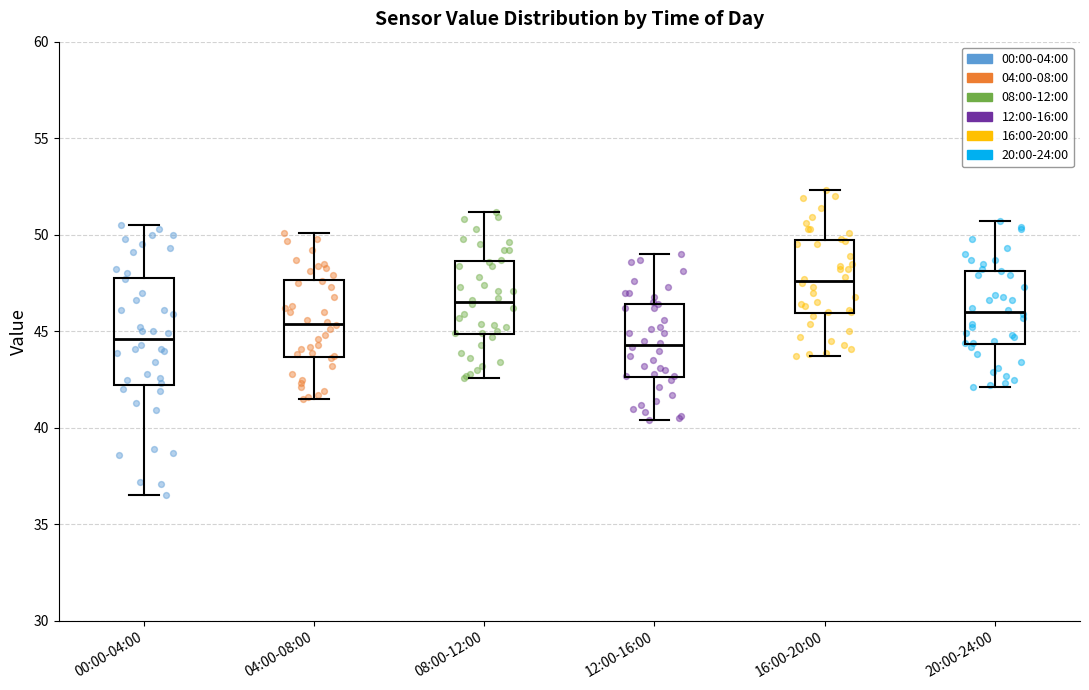

Which box's median line is the highest?

16:00-20:00